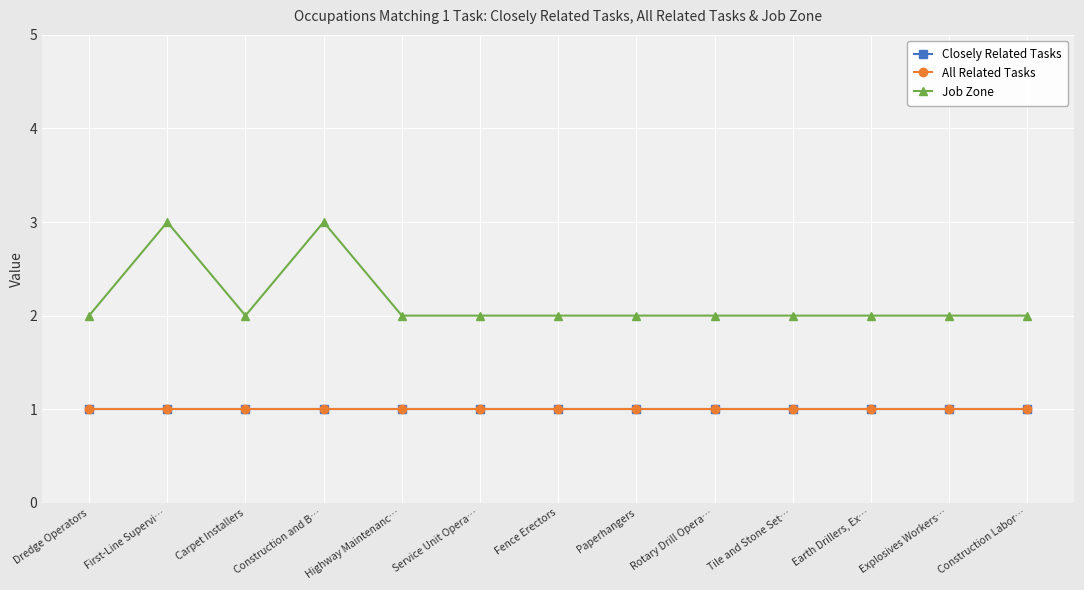

Is this an area chart (filled region under the line)?

No